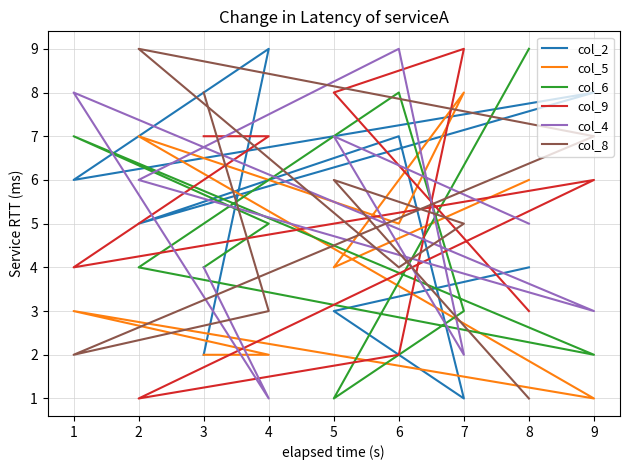

What is the difference between the second highest and minimum values in the col_9 series?

7